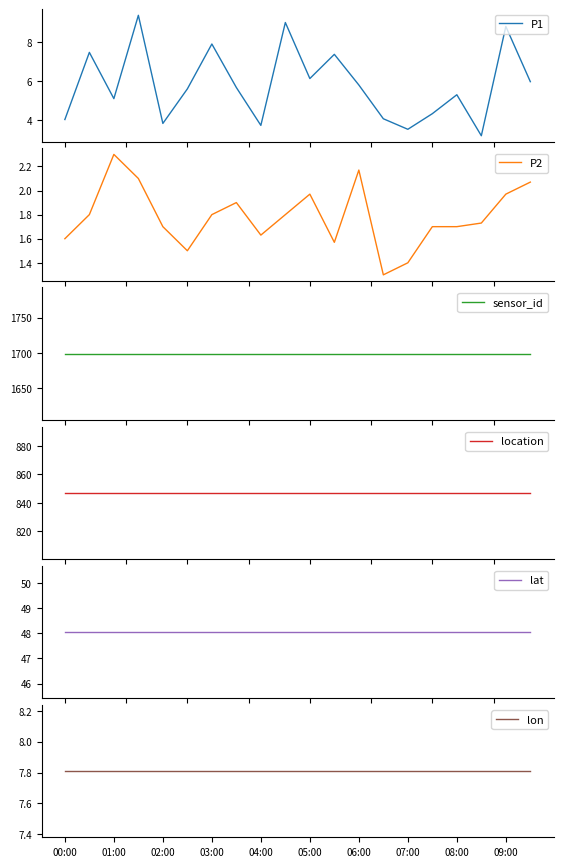

Which has a higher value, 09:00 or 17?

09:00